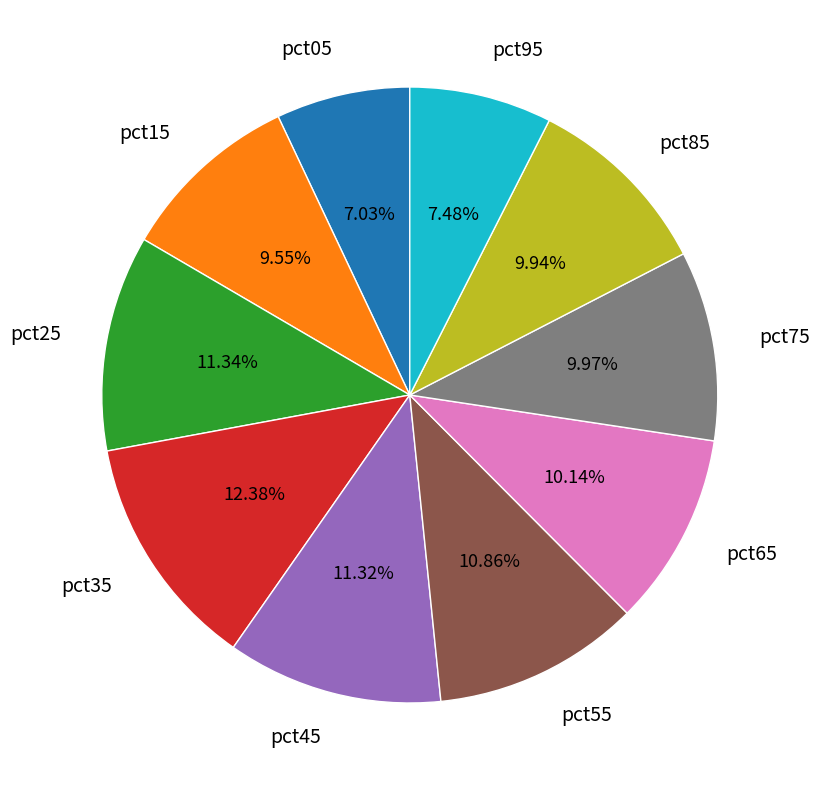

Do pct45 and pct05 together represent more than half of the pie?

No